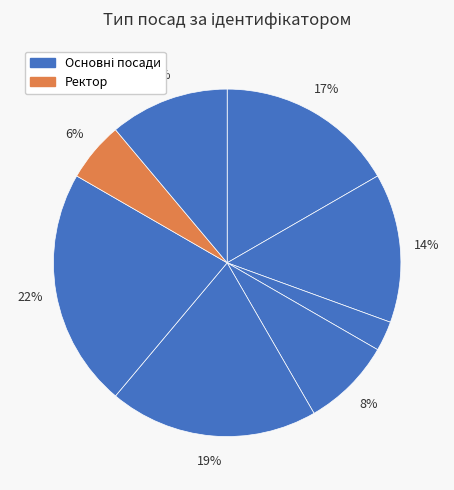

How many segments does this pie chart have?

8